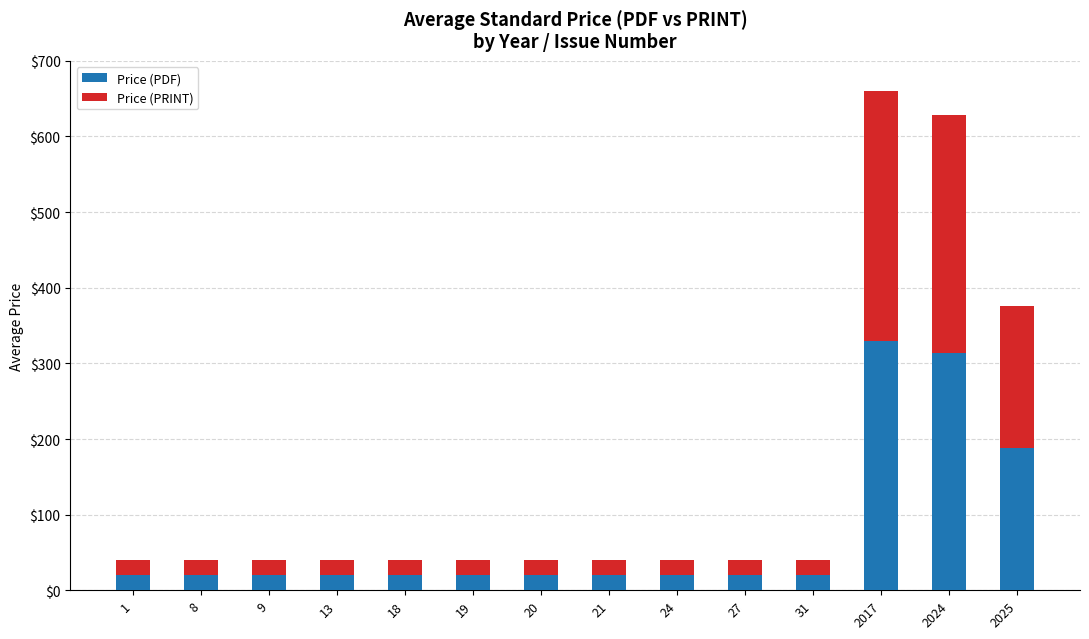

Count the number of categories in the chart.

14